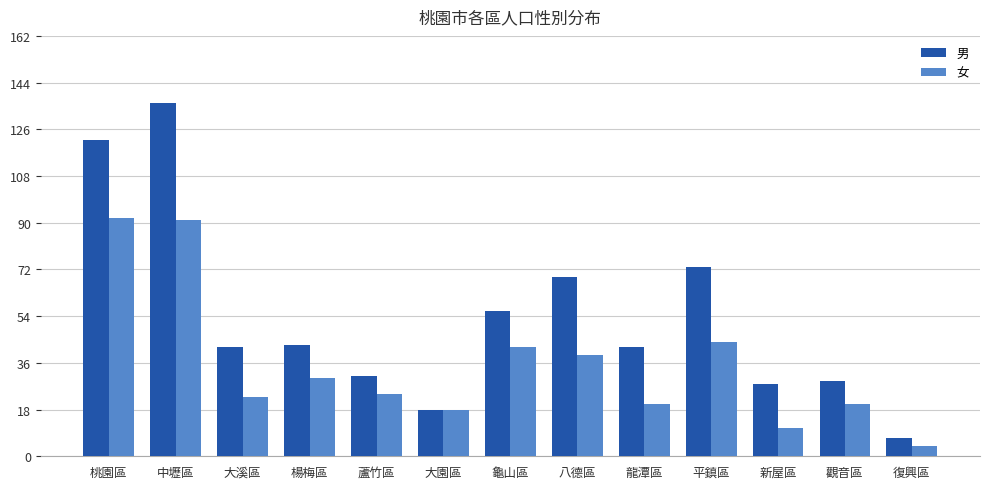

Which series has the largest range (max minus min)?

男